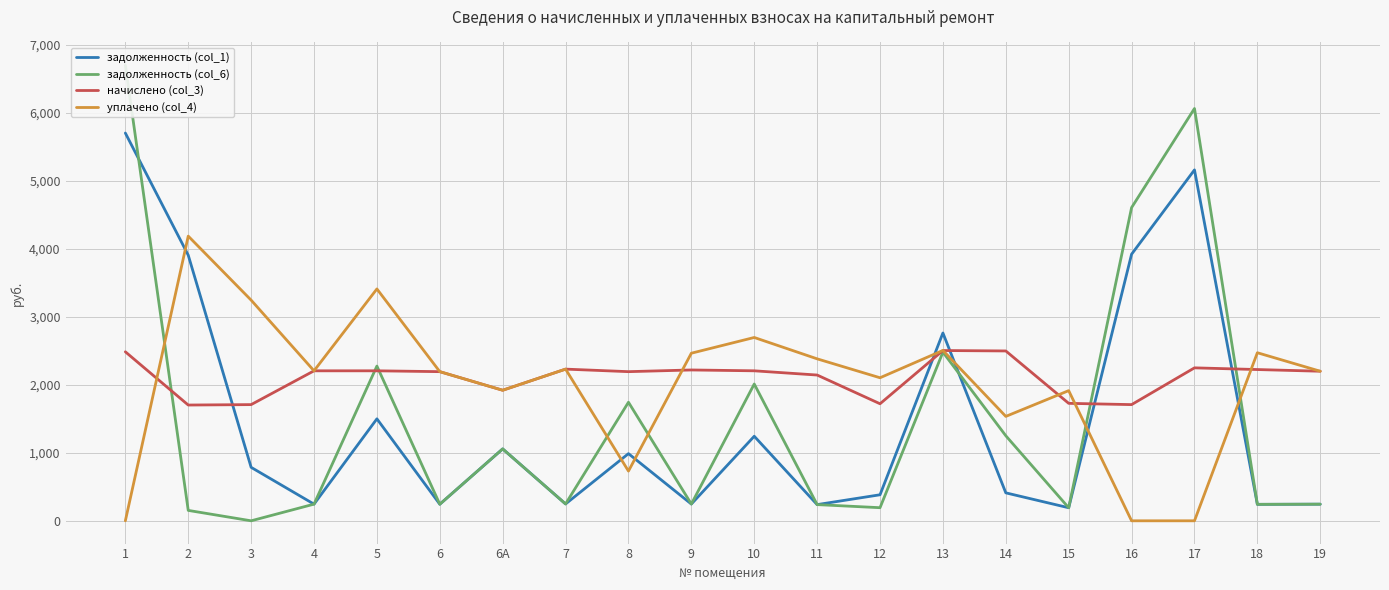

What is the difference between the начислено (col_3) values at 16 and 8?

484.4